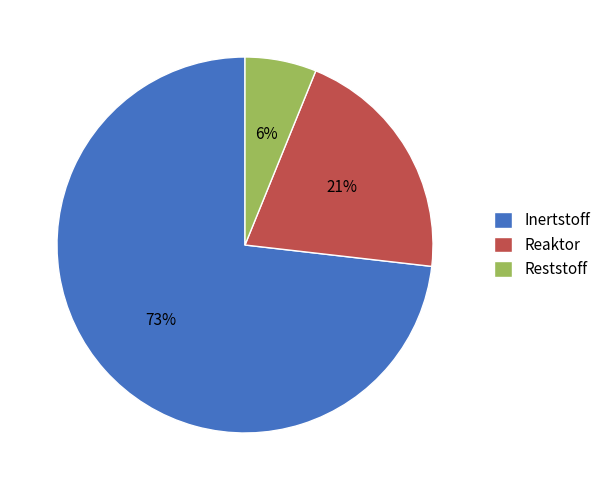

The Reststoff slice represents 1% of the pie. True or false?

False